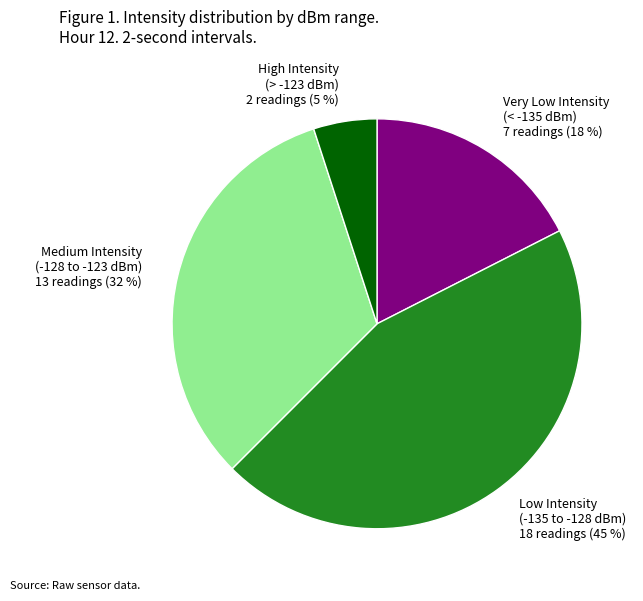

Is Medium Intensity (-128 to -123 dBm) 13 readings (32 %) the majority of the pie?

No